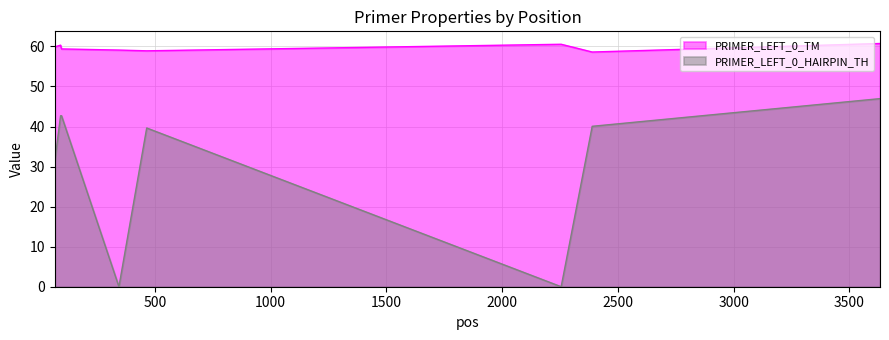

True or false: PRIMER_LEFT_0_HAIRPIN_TH has a value of 47.0 at 3632.

True